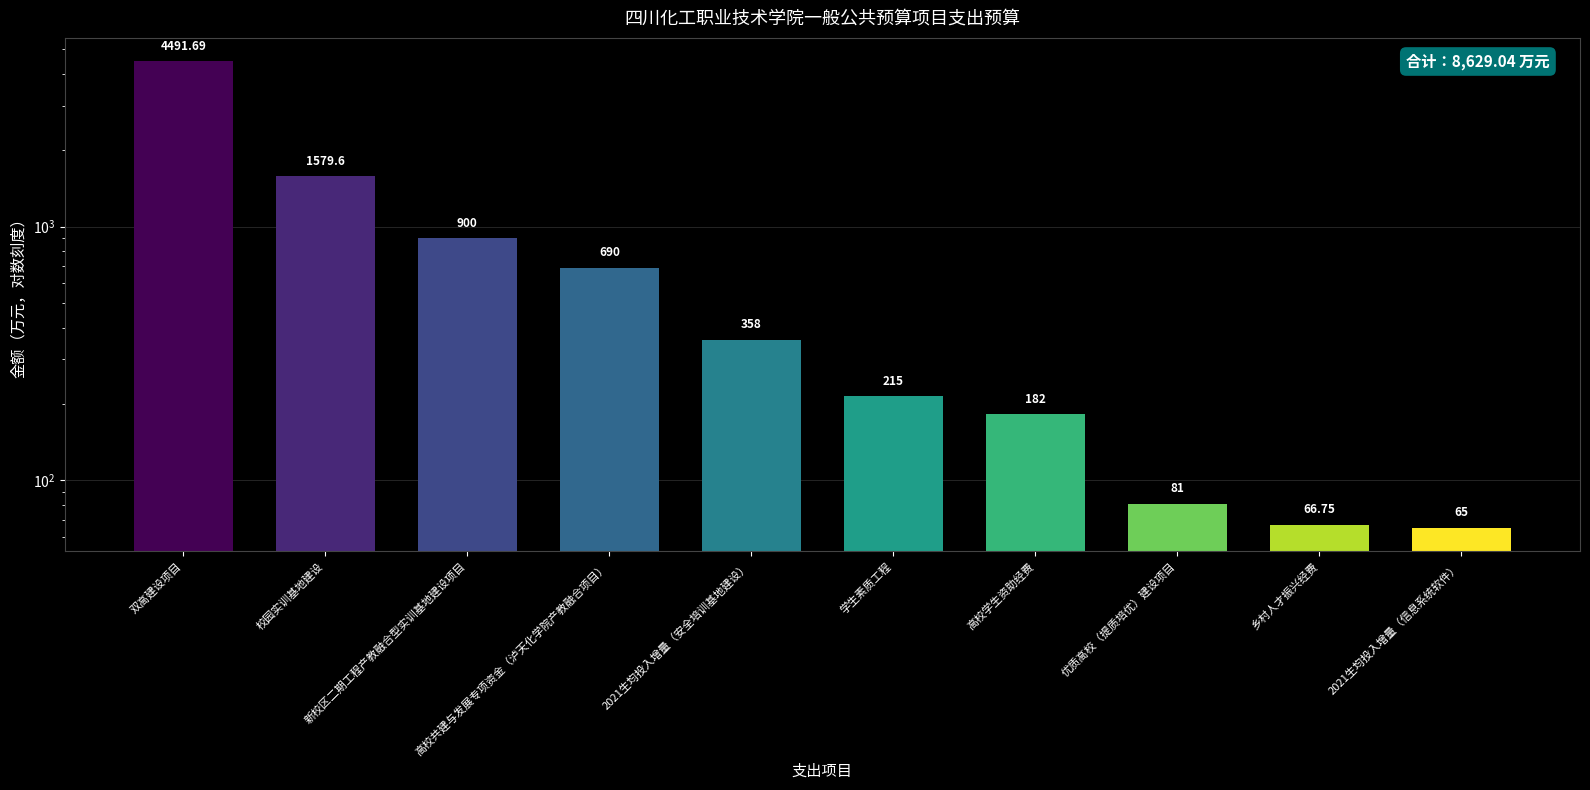

List the labels in order of value, smallest first.

2021生均投入增量（信息系统软件）, 乡村人才振兴经费, 优质高校（提质培优）建设项目, 高校学生资助经费, 学生素质工程, 2021生均投入增量（安全培训基地建设）, 高校共建与发展专项资金（泸天化学院产教融合项目）, 新校区二期工程产教融合型实训基地建设项目, 校园实训基地建设, 双高建设项目